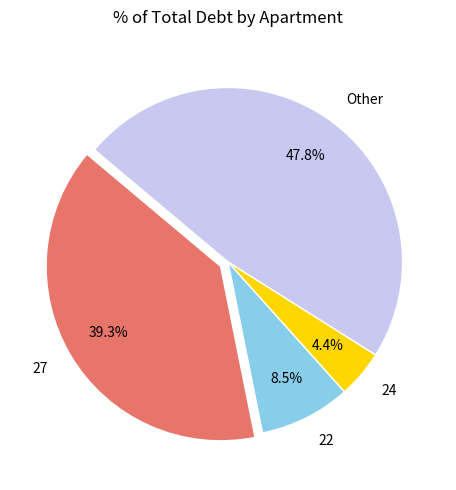

Does any single category account for the majority?

No